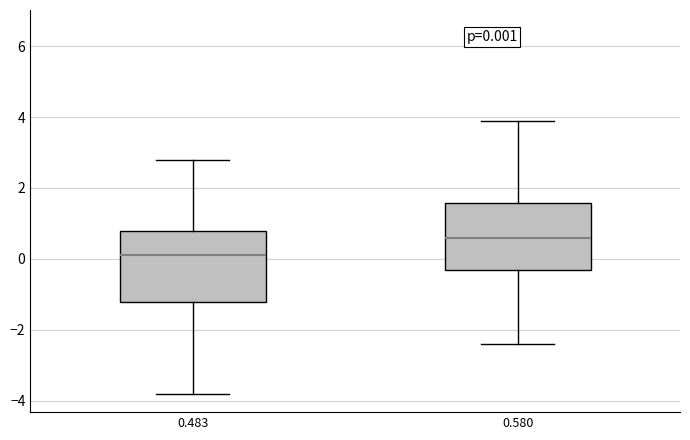

Which box has the highest median line?

0.580